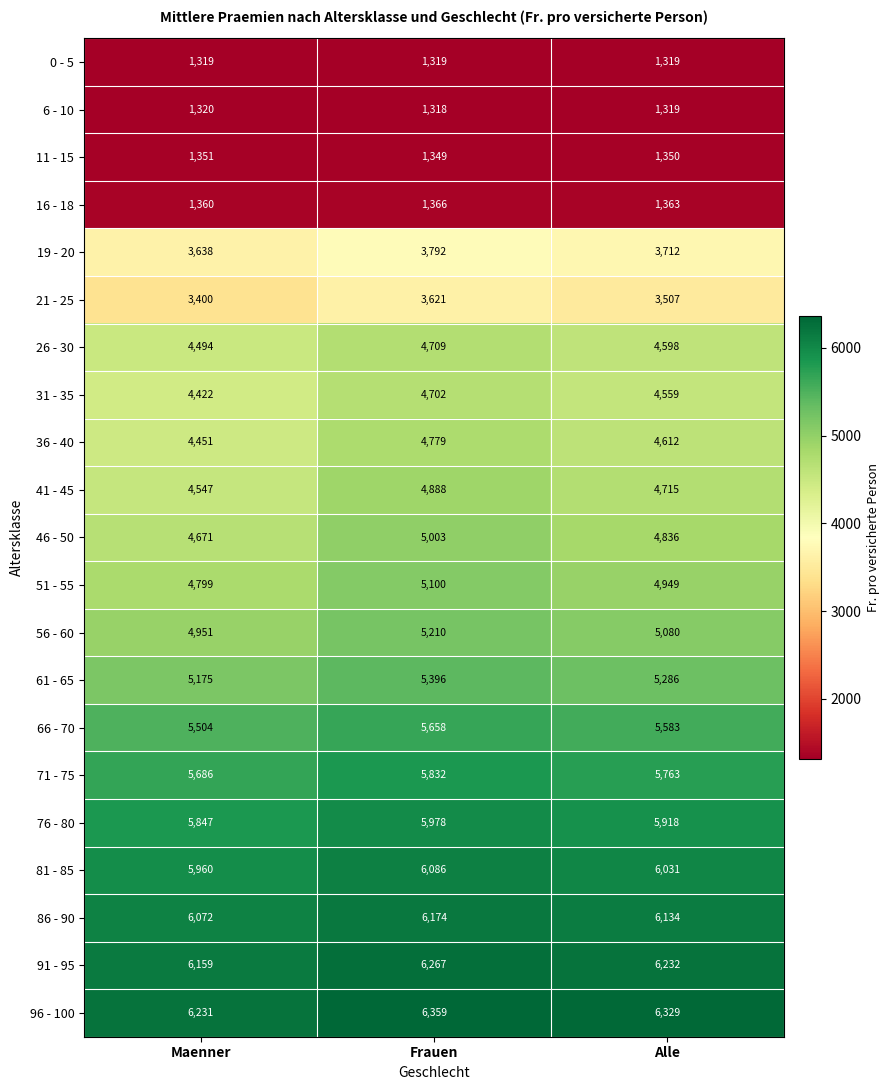

How many distinct data groups are displayed?

21